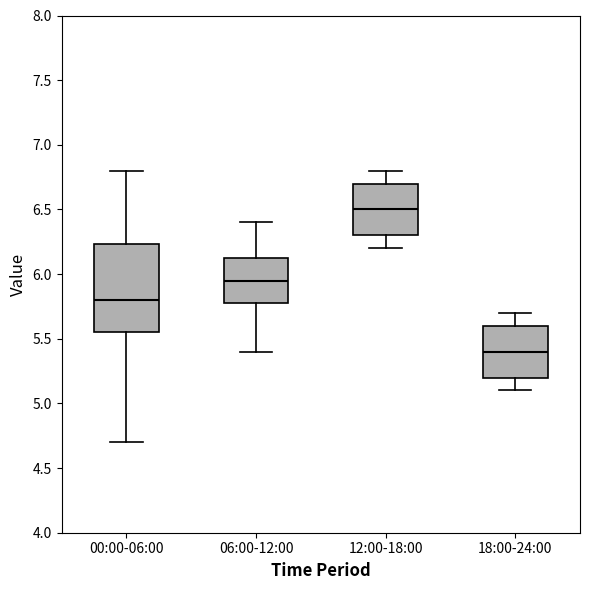

Comparing the boxes themselves (not the whiskers), which one is the tallest?

00:00-06:00